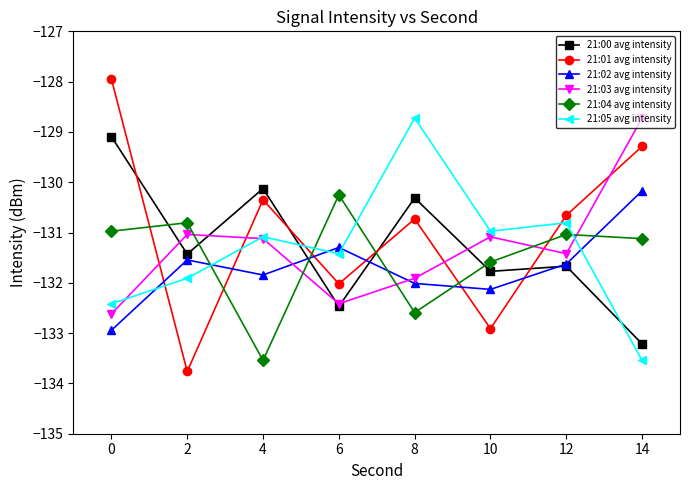

Reading left to right, extract all data points from this chart.

21:00 avg intensity: 0=-129.1	2=-131.4	4=-130.1	6=-132.5	8=-130.3	10=-131.8	12=-131.7	14=-133.2
21:01 avg intensity: 0=-127.9	2=-133.8	4=-130.3	6=-132.0	8=-130.7	10=-132.9	12=-130.7	14=-129.3
21:02 avg intensity: 0=-132.9	2=-131.5	4=-131.8	6=-131.3	8=-132.0	10=-132.1	12=-131.6	14=-130.2
21:03 avg intensity: 0=-132.6	2=-131.0	4=-131.1	6=-132.4	8=-131.9	10=-131.1	12=-131.4	14=-128.7
21:04 avg intensity: 0=-131.0	2=-130.8	4=-133.5	6=-130.3	8=-132.6	10=-131.6	12=-131.0	14=-131.1
21:05 avg intensity: 0=-132.4	2=-131.9	4=-131.1	6=-131.4	8=-128.7	10=-131.0	12=-130.8	14=-133.5